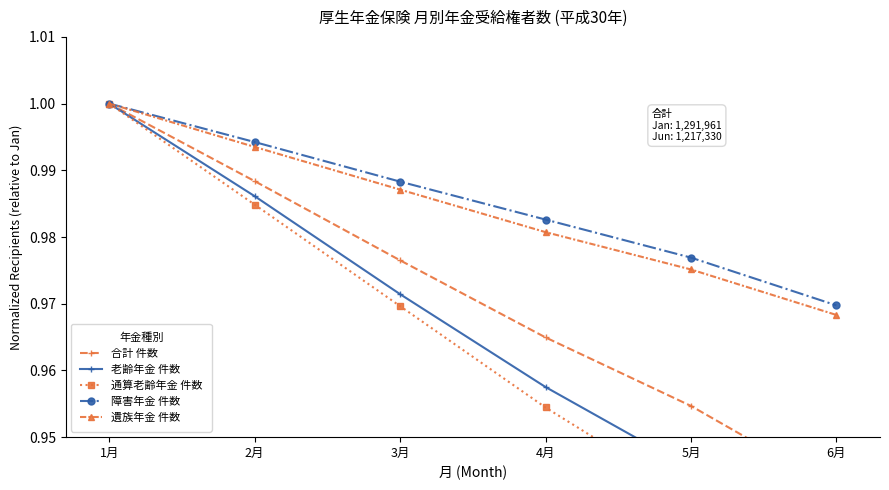

What is the label of the 6th point from the right?

1月